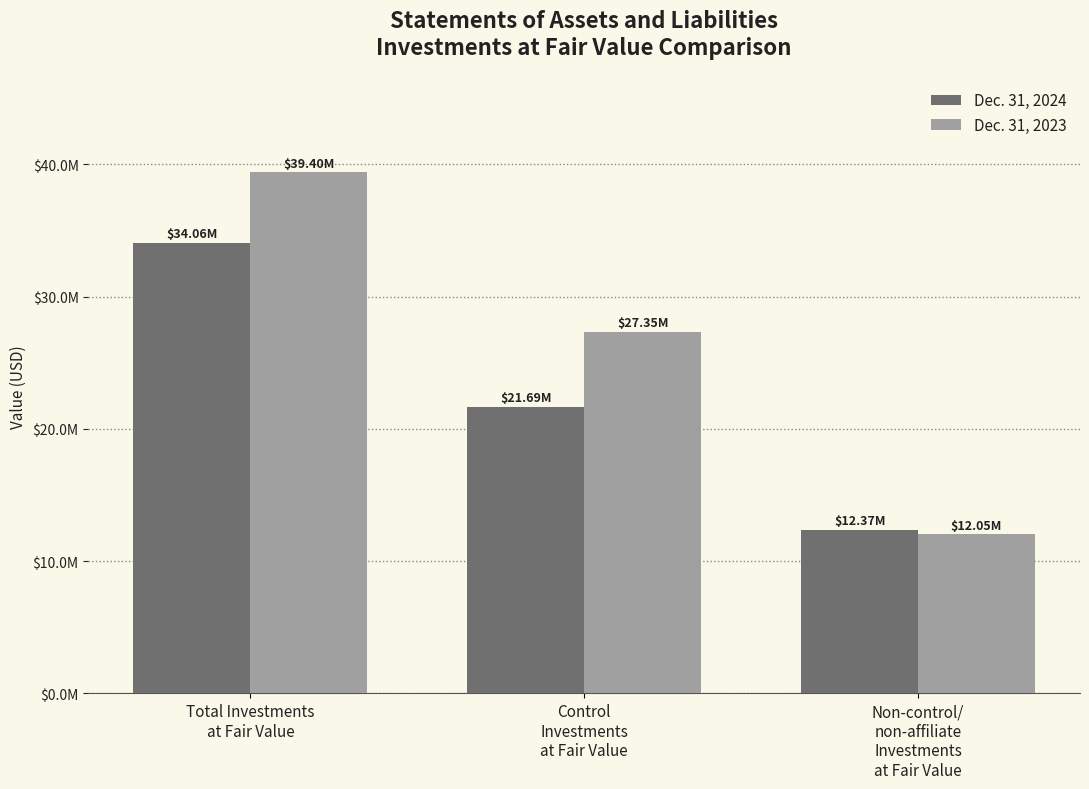

What is the difference between the highest and lowest values at Total Investments
at Fair Value?

5344250